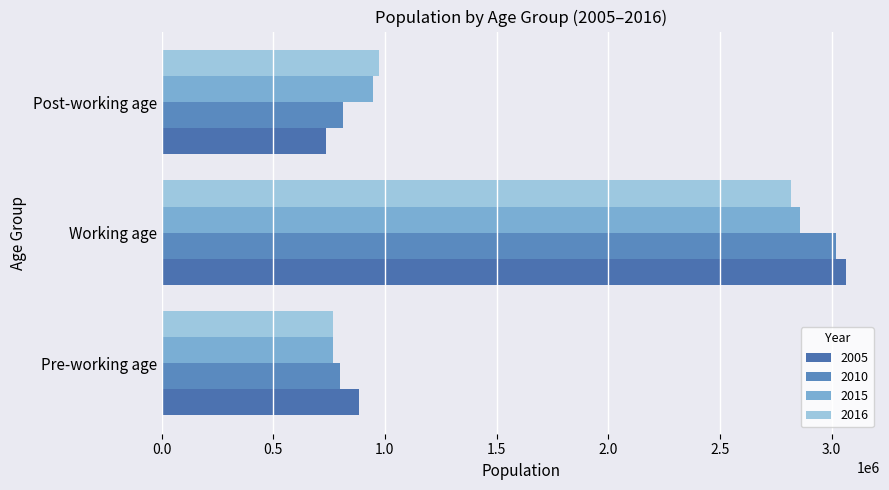

What is the sum of the 2015 values at Working age and Post-working age?

3803316